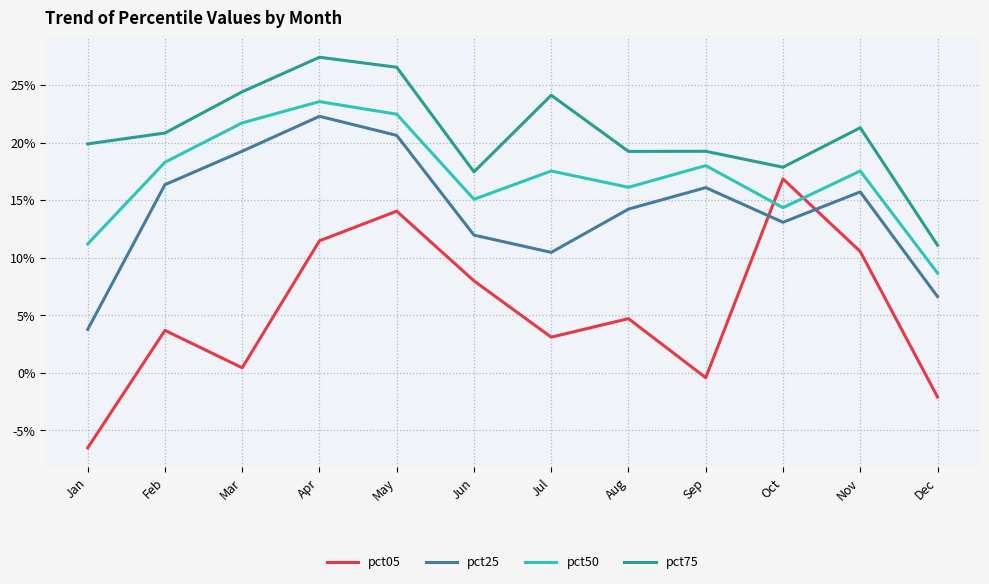

What is the difference between the maximum and minimum values in the pct75 series?

0.2